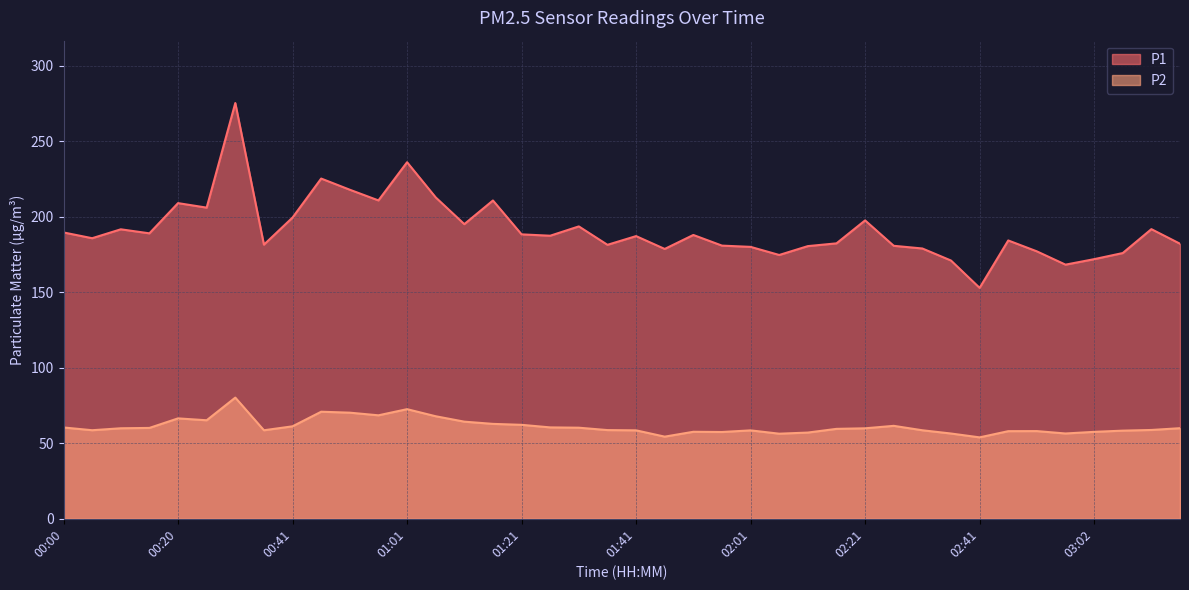

What is the label of the 17th point from the right?

01:56